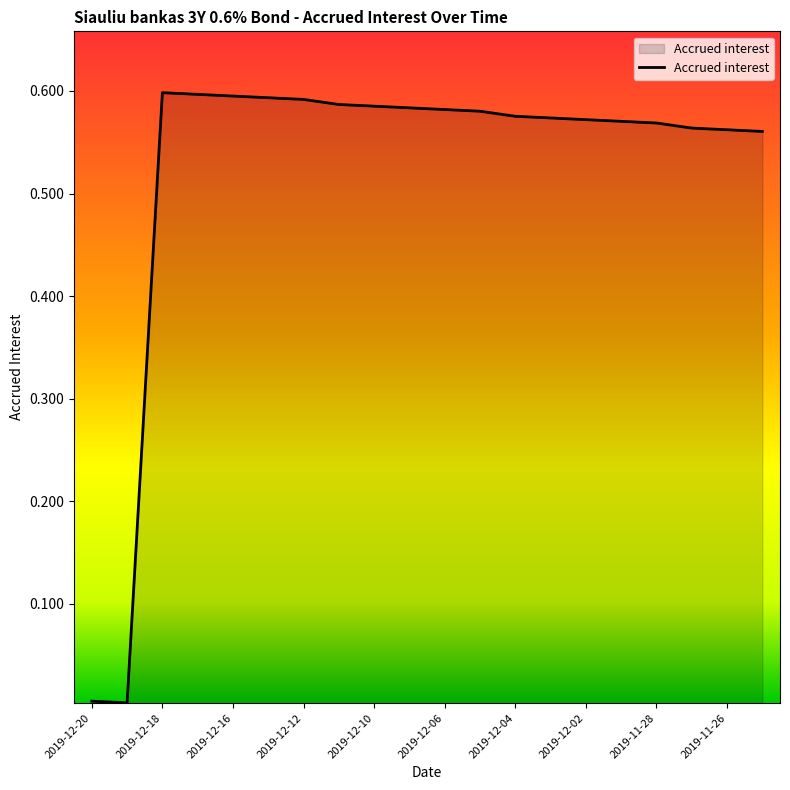

Reading left to right, extract all data points from this chart.

0.0	0.0	0.6	0.6	0.6	0.6	0.6	0.6	0.6	0.6	0.6	0.6	0.6	0.6	0.6	0.6	0.6	0.6	0.6	0.6